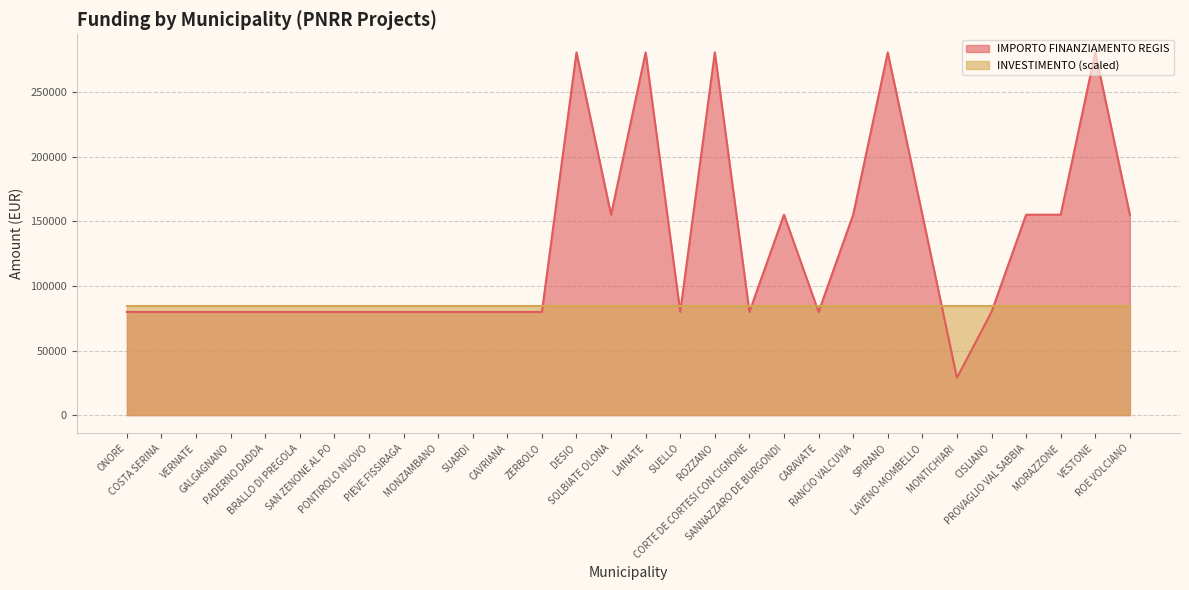

Rank the categories by value from highest to lowest.

DESIO, LAINATE, ROZZANO, SPIRANO, VESTONE, SOLBIATE OLONA, SANNAZZARO DE BURGONDI, RANCIO VALCUVIA, LAVENO-MOMBELLO, PROVAGLIO VAL SABBIA, MORAZZONE, ROE VOLCIANO, ONORE, COSTA SERINA, VERNATE, GALGAGNANO, PADERNO DADDA, BRALLO DI PREGOLA, SAN ZENONE AL PO, PONTIROLO NUOVO, PIEVE FISSIRAGA, MONZAMBANO, SUARDI, CAVRIANA, ZERBOLO, SUELLO, CORTE DE CORTESI CON CIGNONE, CARAVATE, CISLIANO, MONTICHIARI